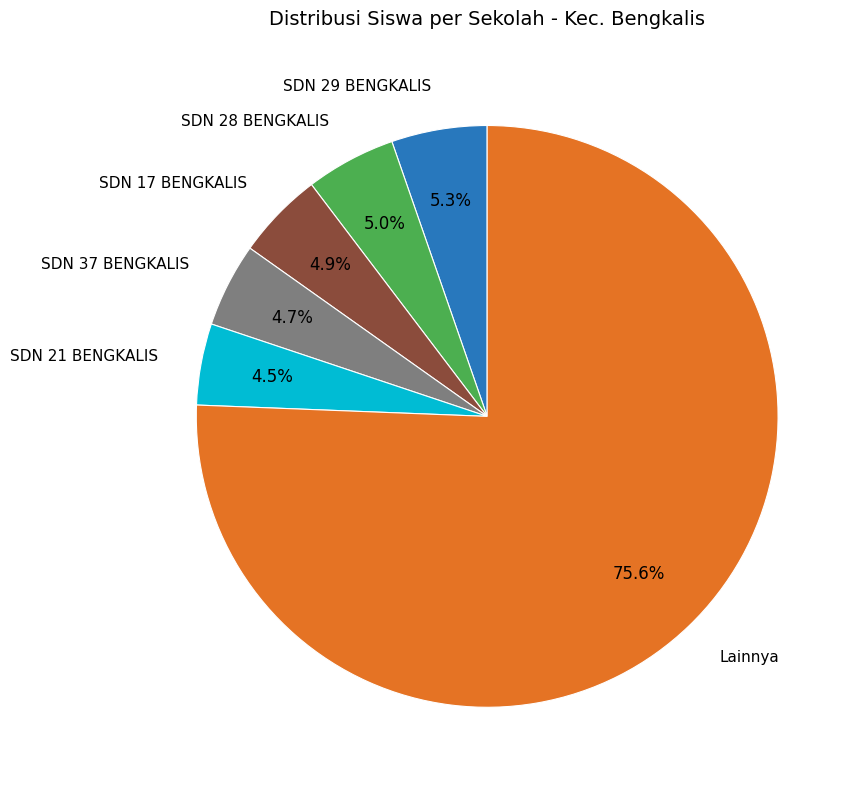

What is the largest slice in the pie chart?

Lainnya